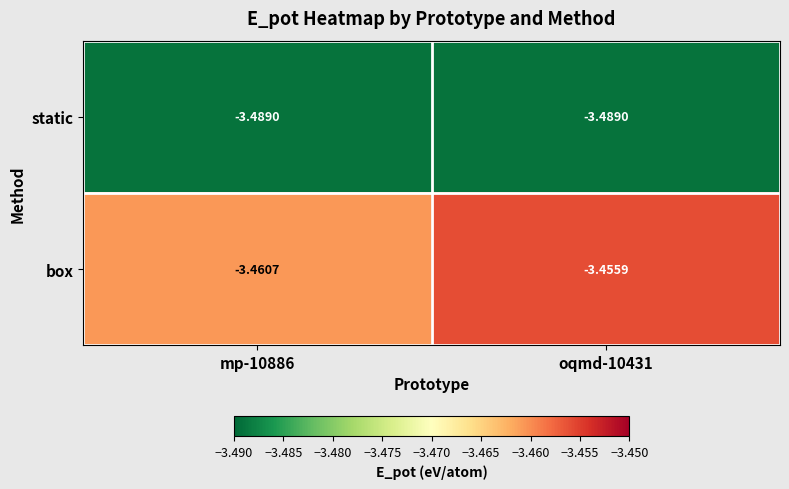

Which series has the widest spread of values?

box